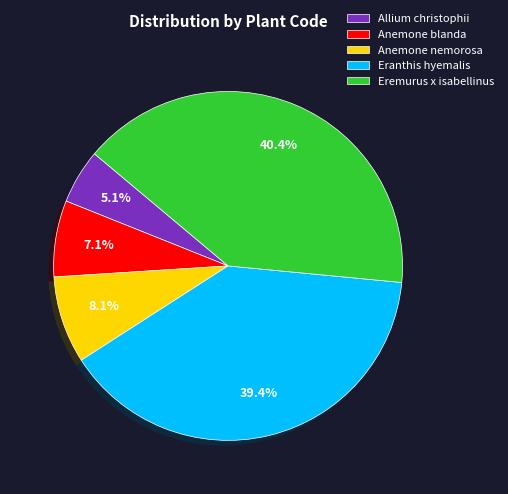

What percentage is the Anemone blanda slice, to the nearest percent?

7%